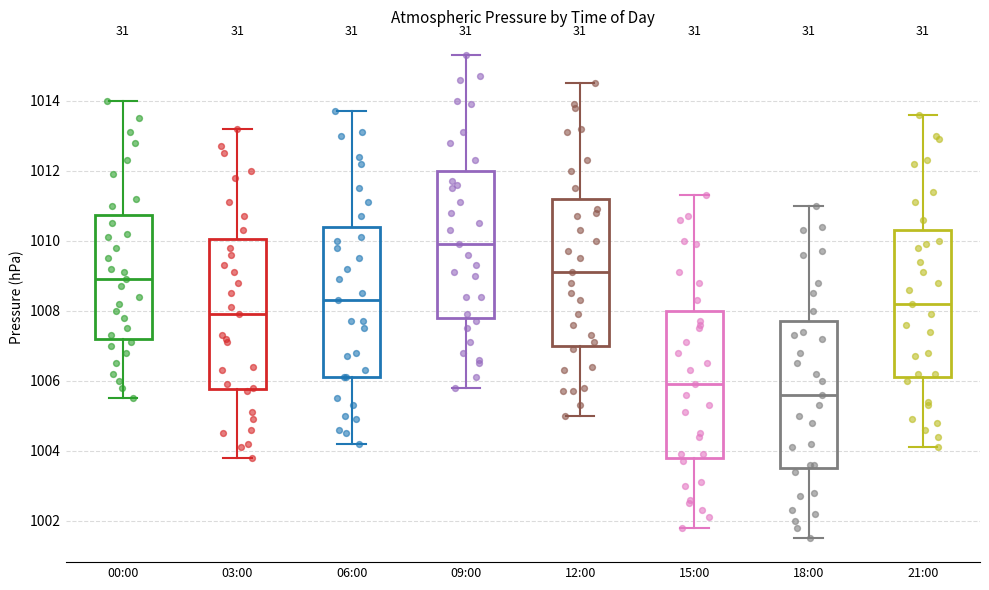

Reading left to right, transcribe this box plot: for each box, give where its median line is, the range the box spans, and where its two whiskers end, as read against the y-axis. The values are not printed on the chart, so give them approximately, as read against the axis.

00:00: median 1009.0, box 1007.2 to 1010.8, whiskers 1005.6 to 1014.0
03:00: median 1008.0, box 1005.8 to 1010.0, whiskers 1003.8 to 1013.2
06:00: median 1008.4, box 1006.2 to 1010.4, whiskers 1004.2 to 1013.8
09:00: median 1010.0, box 1007.8 to 1012.0, whiskers 1005.8 to 1015.4
12:00: median 1009.2, box 1007.0 to 1011.2, whiskers 1005.0 to 1014.6
15:00: median 1006.0, box 1003.8 to 1008.0, whiskers 1001.8 to 1011.4
18:00: median 1005.6, box 1003.6 to 1007.8, whiskers 1001.6 to 1011.0
21:00: median 1008.2, box 1006.2 to 1010.4, whiskers 1004.2 to 1013.6